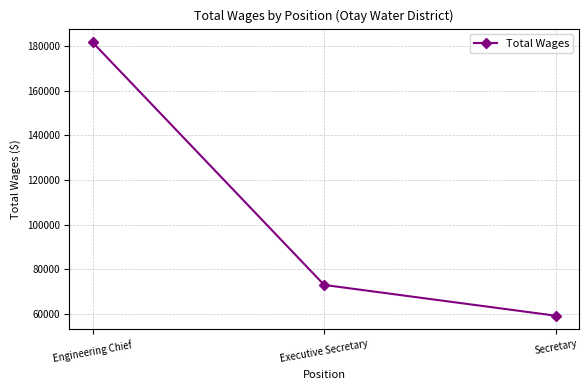

What is the change in value from Engineering Chief to Executive Secretary?

-108858